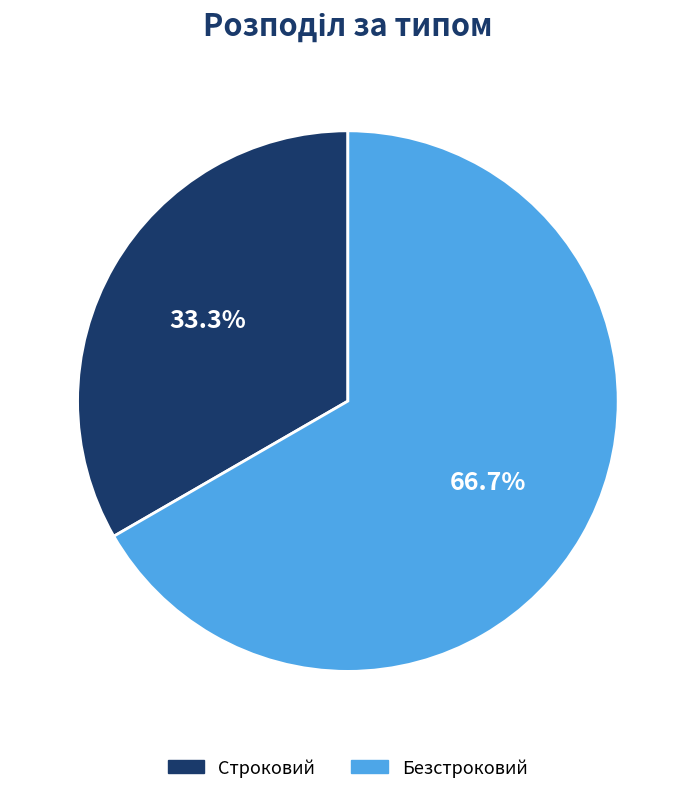

Rank the categories by value from lowest to highest.

Строковий, Безстроковий